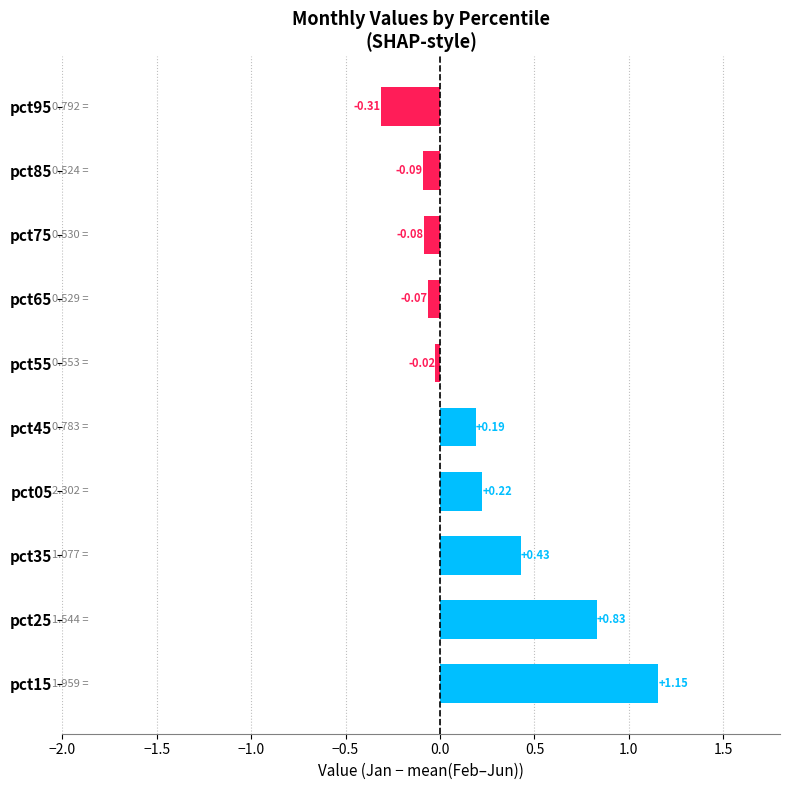

At which label is the value closest to 0?

pct55